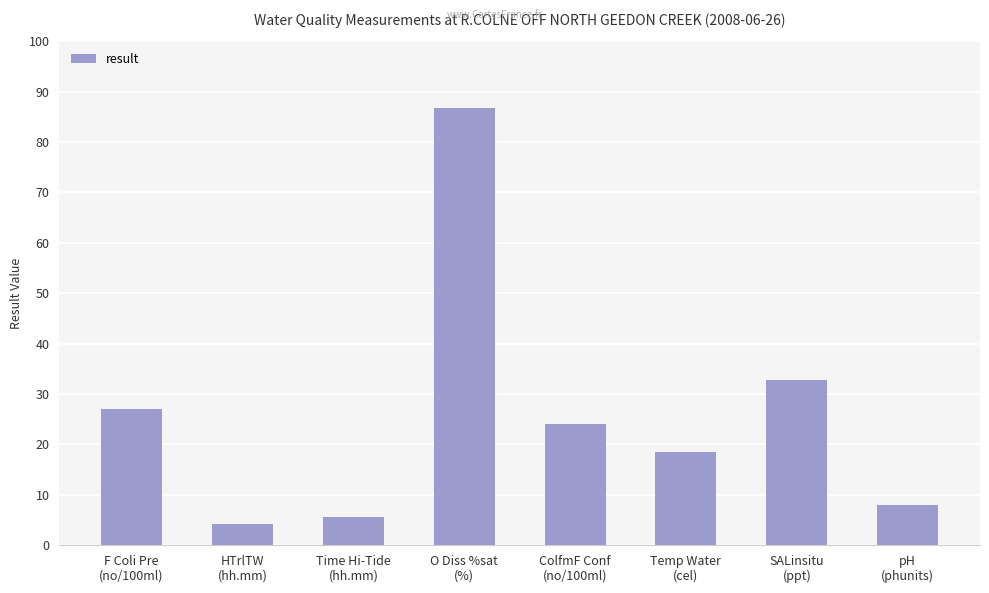

What is the label of the 7th bar from the left?

SALinsitu
(ppt)